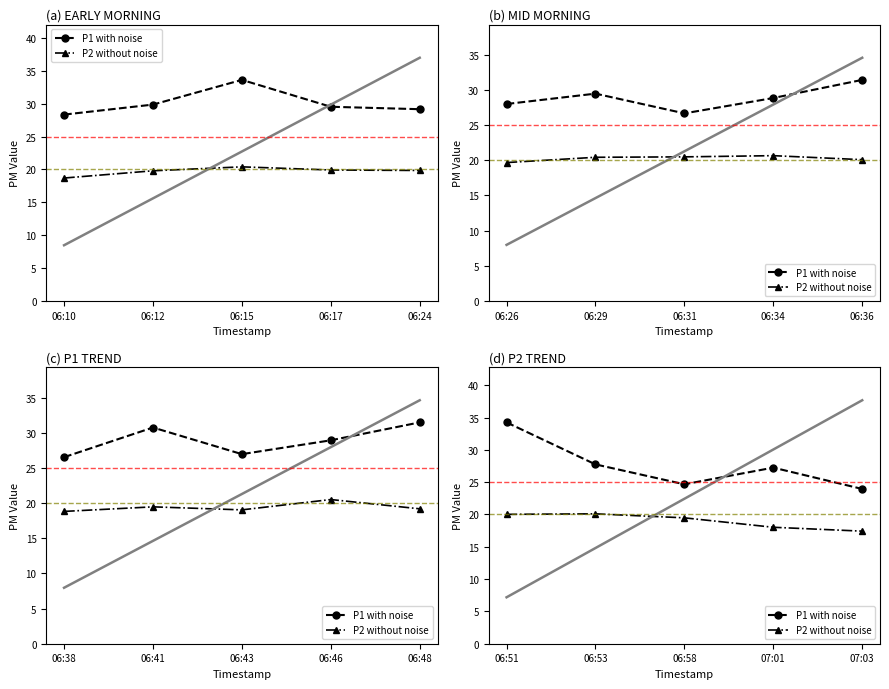

At which label does P1 (with noise) first exceed 27?

06:51